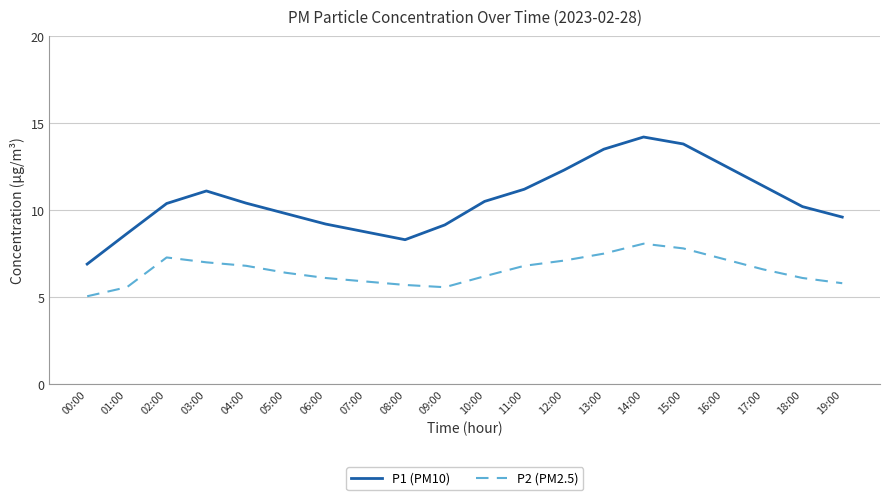

List the series in order of their peak value, lowest first.

P2 (PM2.5), P1 (PM10)